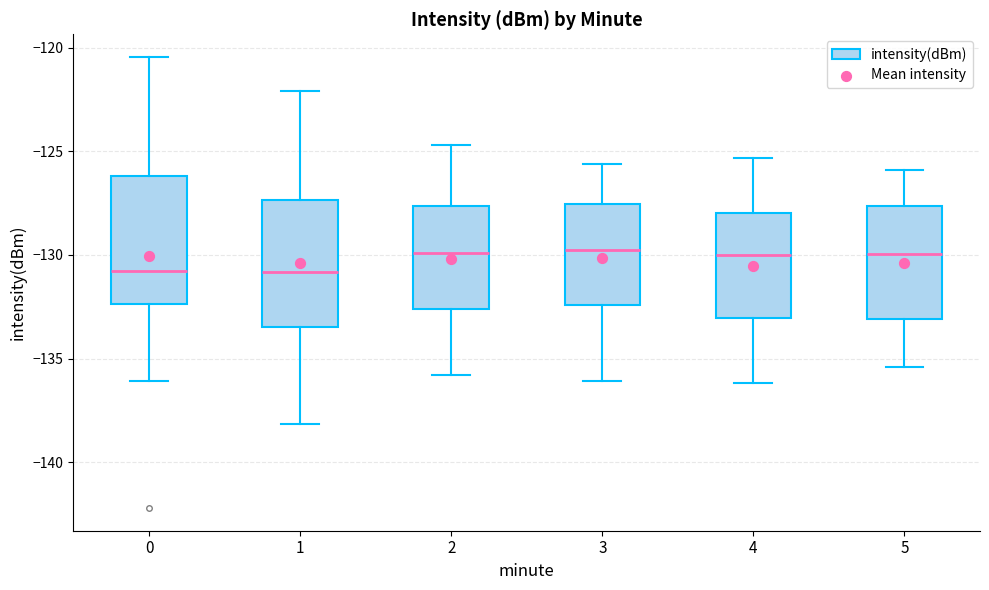

Reading left to right, read every box against the y-axis: the position of its median line, the range the box covers, and the ends of its whiskers. The values are not printed on the chart, so give them approximately, as read against the axis.

0: median -131.0, box -132.5 to -126.0, whiskers -136.0 to -120.5
1: median -131.0, box -133.5 to -127.5, whiskers -138.0 to -122.0
2: median -130.0, box -132.5 to -127.5, whiskers -136.0 to -124.5
3: median -129.5, box -132.5 to -127.5, whiskers -136.0 to -125.5
4: median -130.0, box -133.0 to -128.0, whiskers -136.0 to -125.5
5: median -130.0, box -133.0 to -127.5, whiskers -135.5 to -126.0